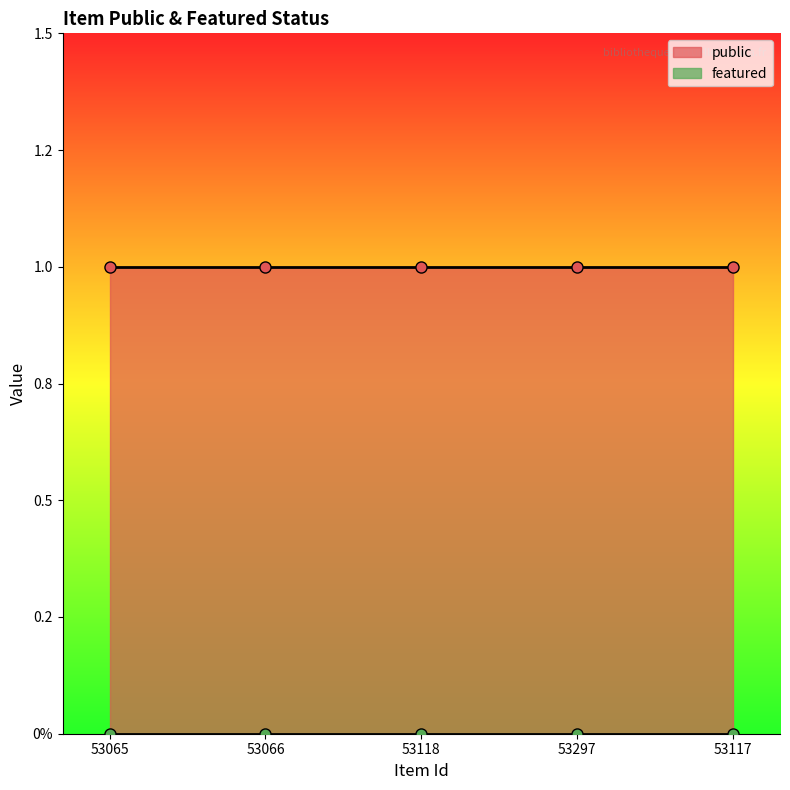

Rank the series by their average value, from lowest to highest.

featured, public